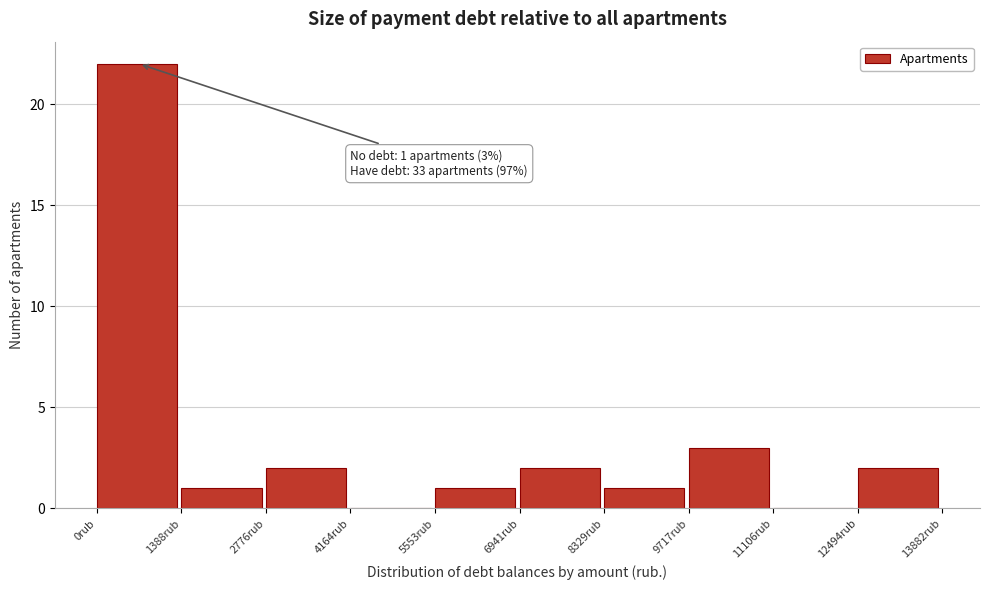

Over which range of the x-axis is the bar tallest?

0 to 1400